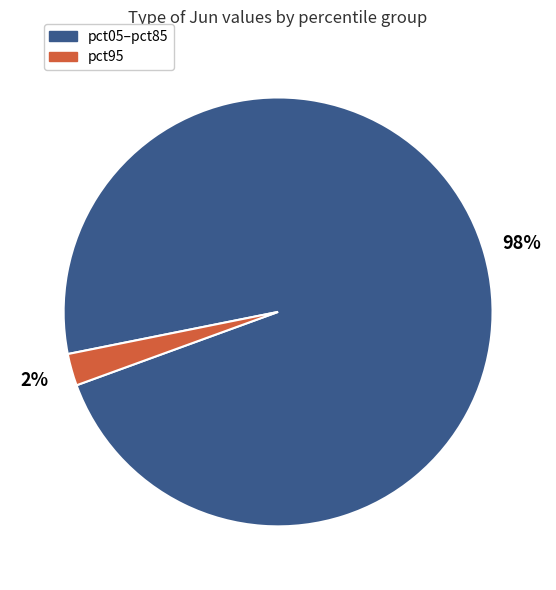

To the nearest percent, what is the average slice percentage?

50%